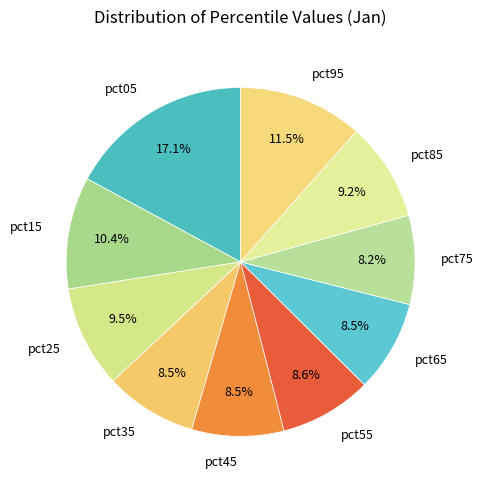

Which category has the biggest portion of the pie?

pct05